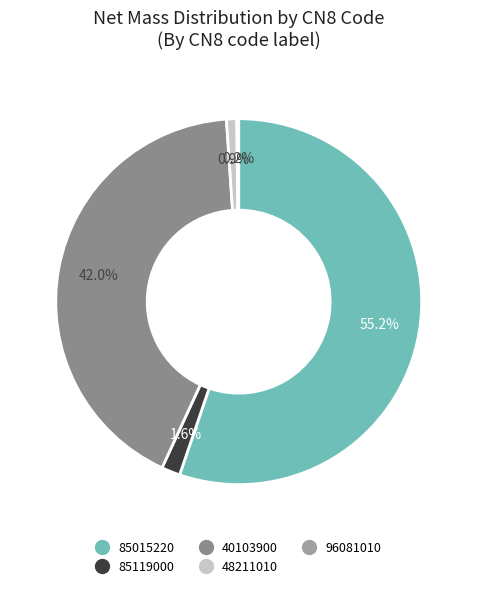

To the nearest percent, what is the difference between the largest and smallest slice percentages?

55%